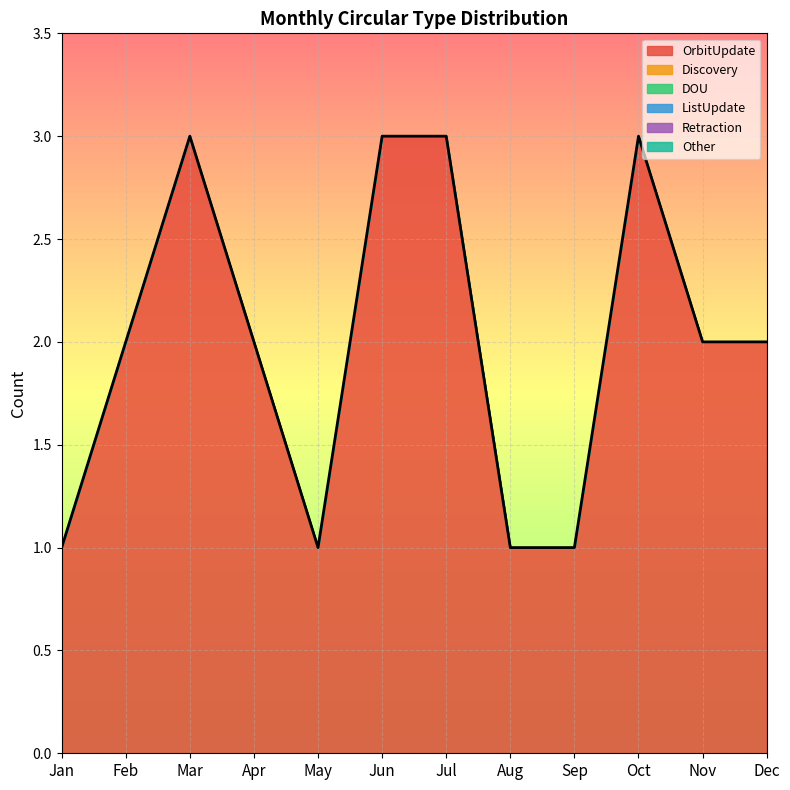

Reading left to right, what are all the values shown in this chart?

OrbitUpdate: Jan=1	Feb=2	Mar=3	Apr=2	May=1	Jun=3	Jul=3	Aug=1	Sep=1	Oct=3	Nov=2	Dec=2
Discovery: Jan=0	Feb=0	Mar=0	Apr=0	May=0	Jun=0	Jul=0	Aug=0	Sep=0	Oct=0	Nov=0	Dec=0
DOU: Jan=0	Feb=0	Mar=0	Apr=0	May=0	Jun=0	Jul=0	Aug=0	Sep=0	Oct=0	Nov=0	Dec=0
ListUpdate: Jan=0	Feb=0	Mar=0	Apr=0	May=0	Jun=0	Jul=0	Aug=0	Sep=0	Oct=0	Nov=0	Dec=0
Retraction: Jan=0	Feb=0	Mar=0	Apr=0	May=0	Jun=0	Jul=0	Aug=0	Sep=0	Oct=0	Nov=0	Dec=0
Other: Jan=0	Feb=0	Mar=0	Apr=0	May=0	Jun=0	Jul=0	Aug=0	Sep=0	Oct=0	Nov=0	Dec=0